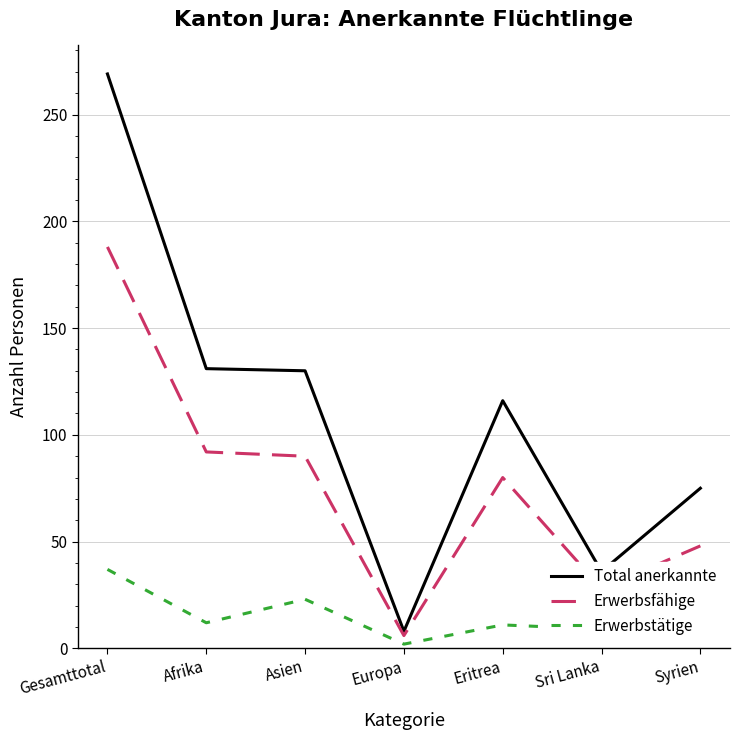

What is the approximate value of Total anerkannte at Eritrea?

116